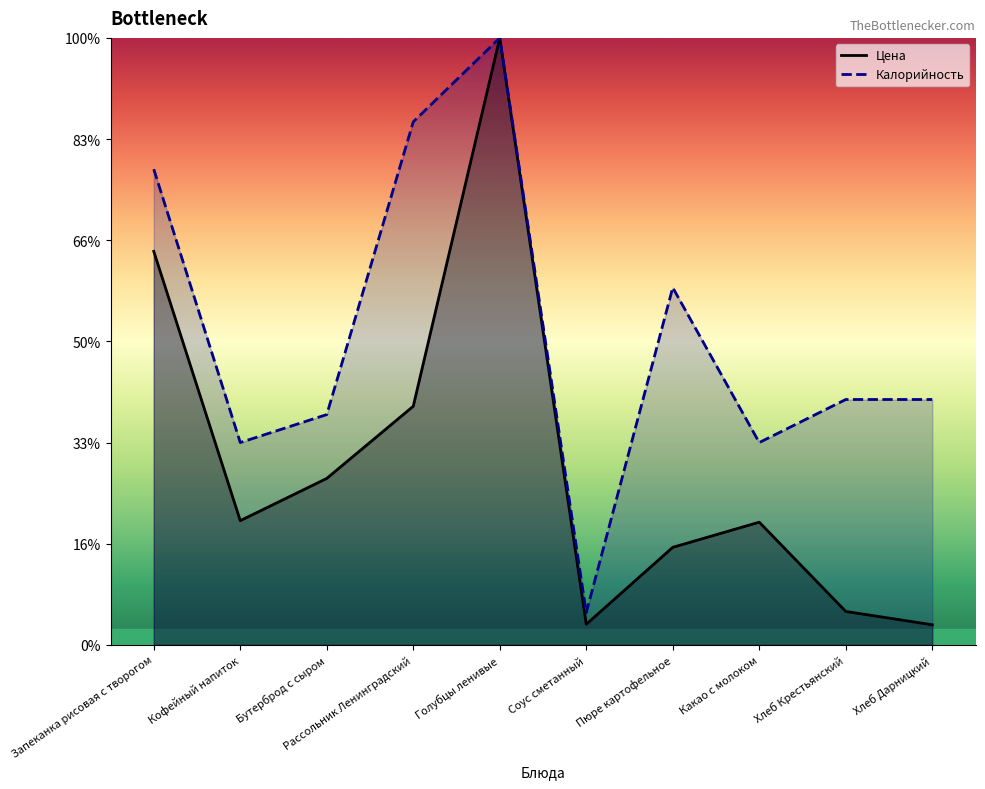

What is the sum of all Калорийность values?

1542.6